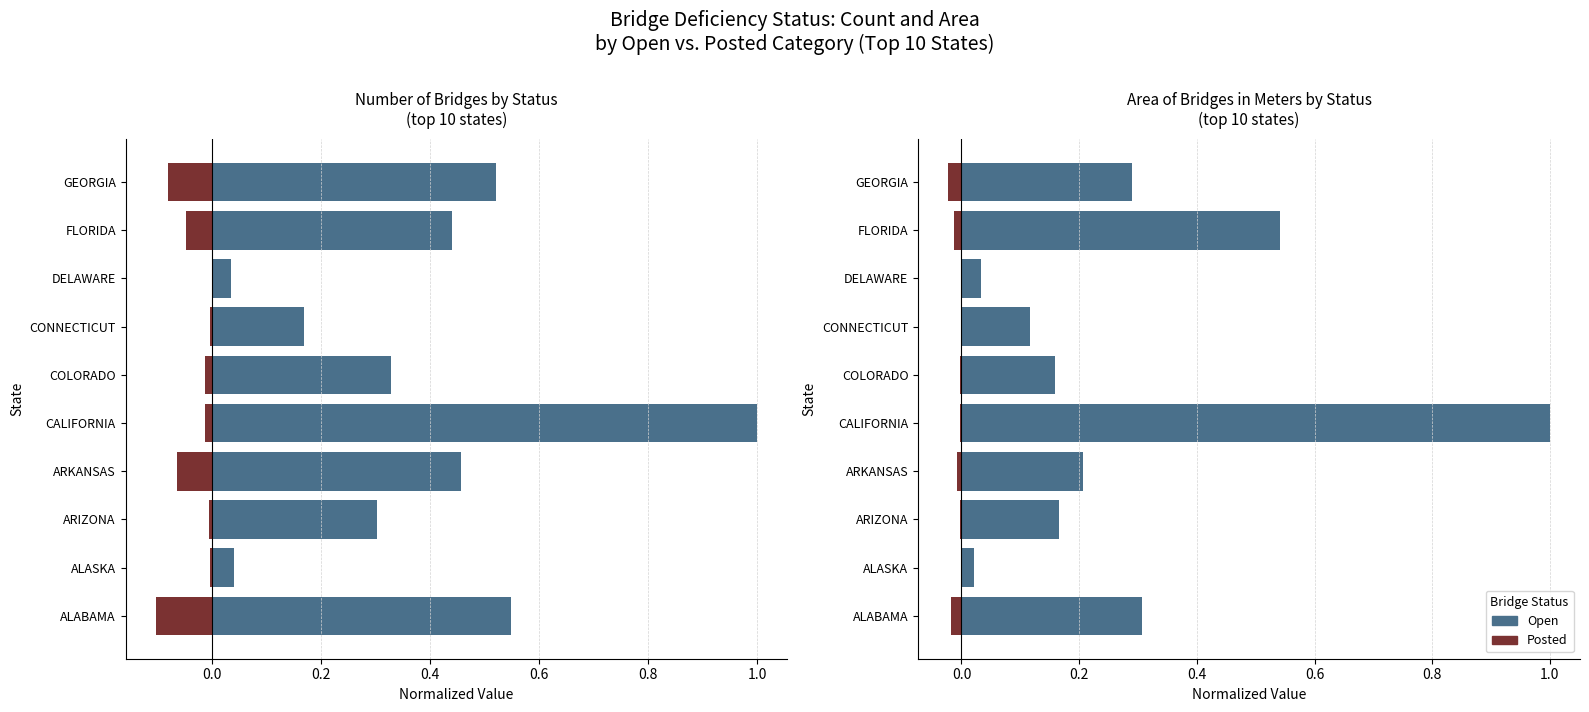

What is the difference between the second highest and minimum values in the Open series?

0.5